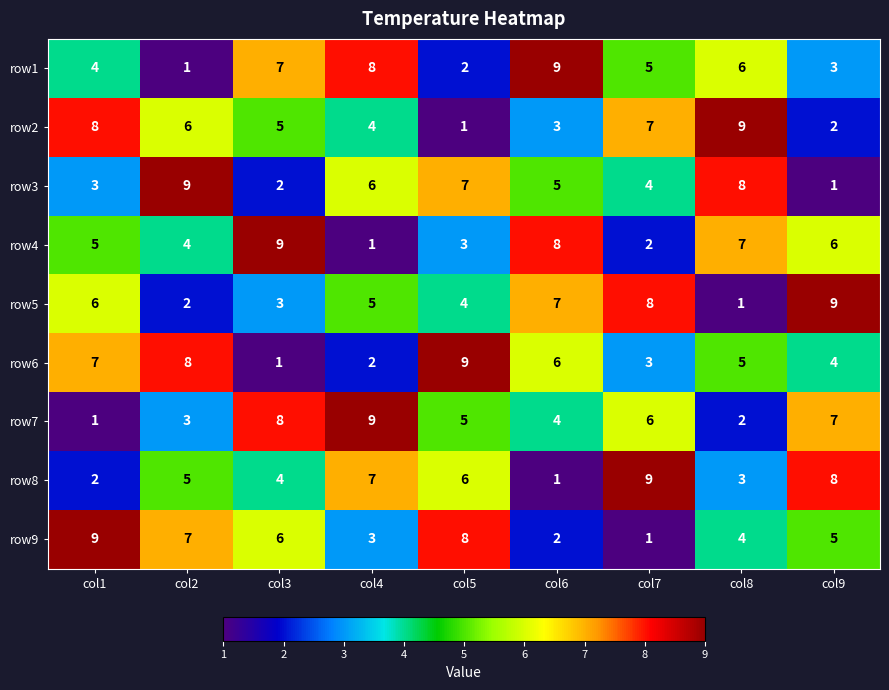

What is the approximate value of row7 at col5?

5